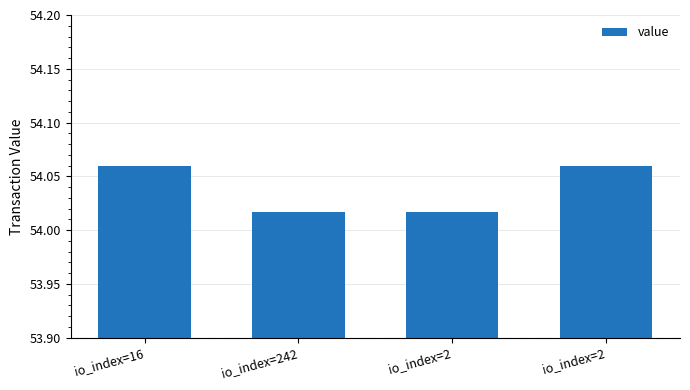

Count the values in the range 54 to 55.

4